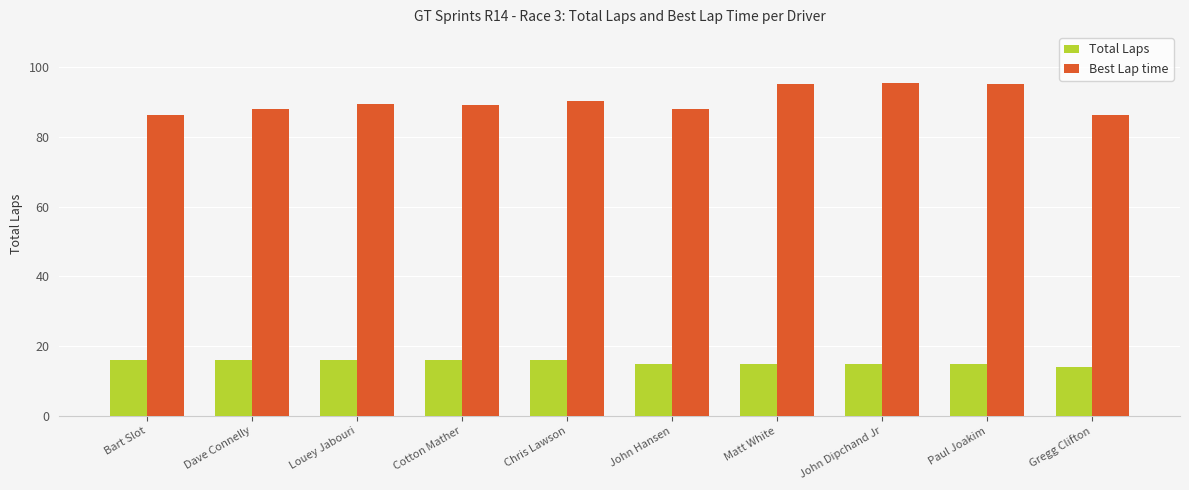

What is the difference between the highest and lowest values at Bart Slot?

70.3